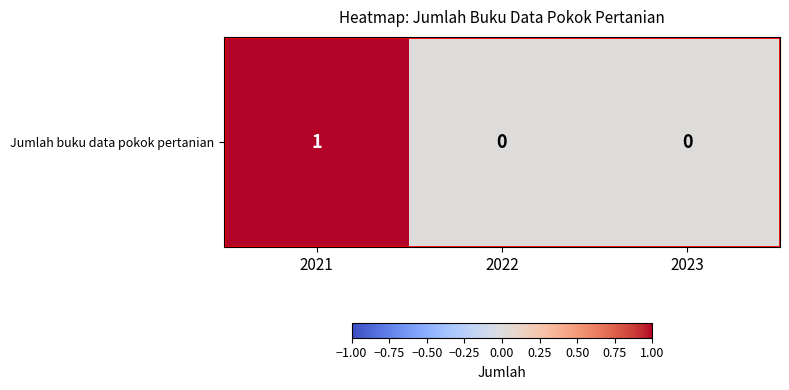

Which has a higher value, 2021 or 2022?

2021